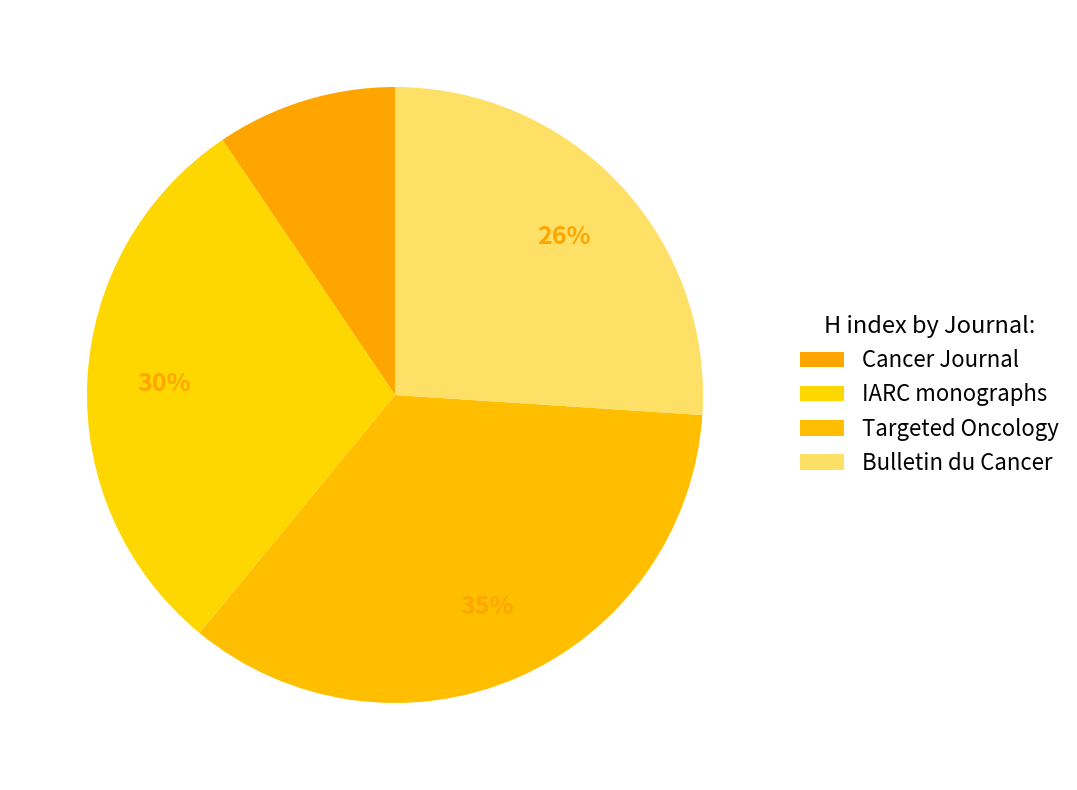

Which category has the smallest portion of the pie?

Cancer Journal